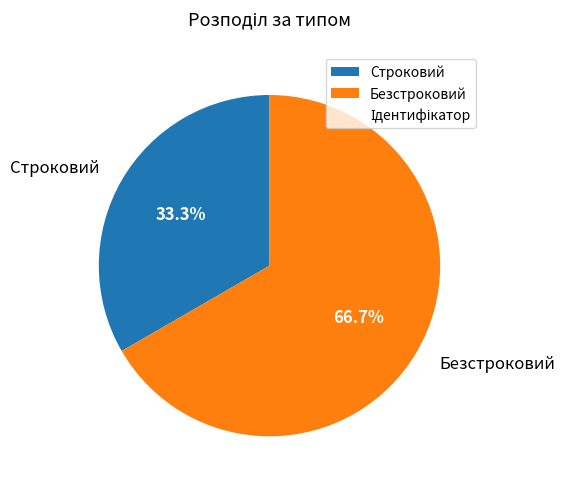

To the nearest percent, what is the combined percentage of Строковий and Безстроковий?

100%